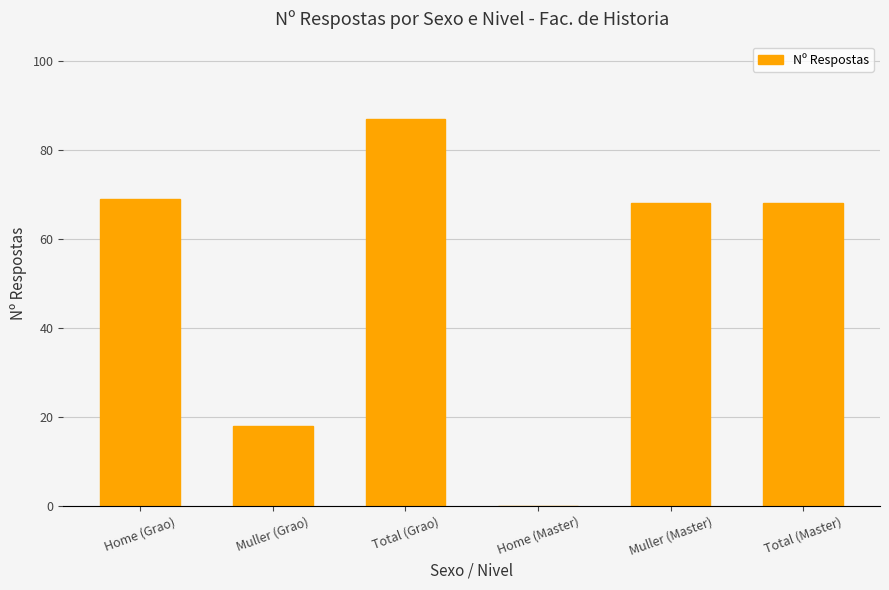

What is the greatest value displayed?

87